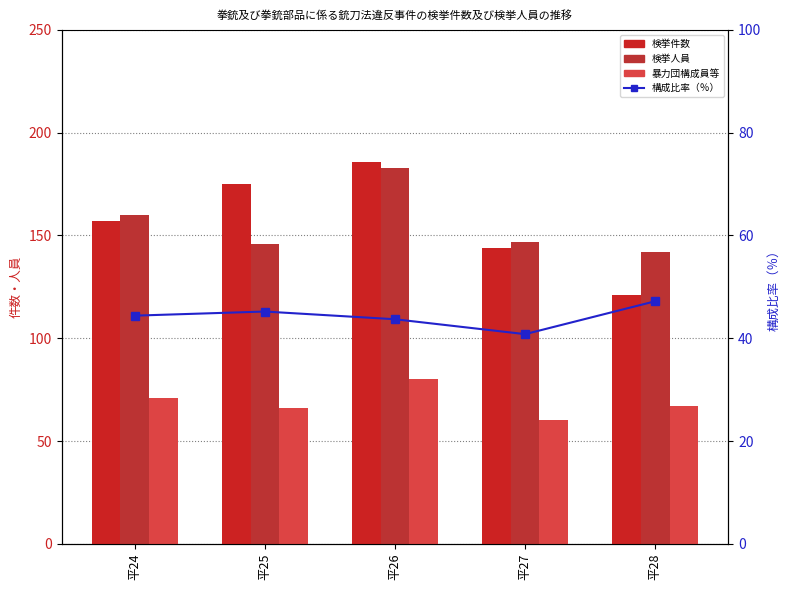

Are the bars horizontal?

No